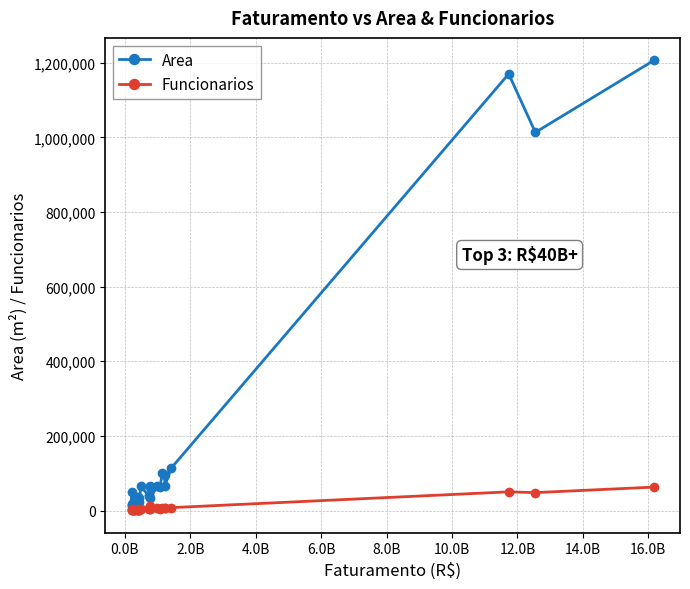

At how many categories does at least one series exceed 674168?

3